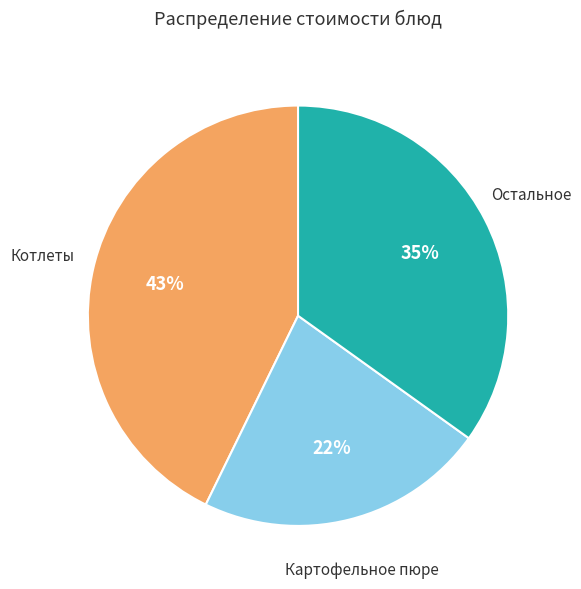

How many segments does this pie chart have?

3